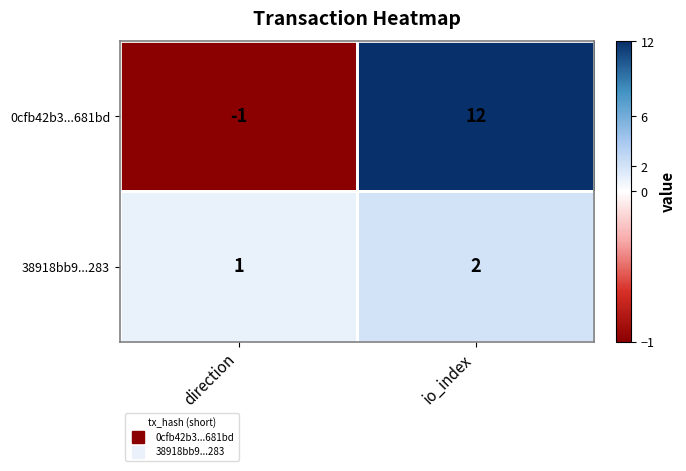

What is the total value across all series at io_index?

14